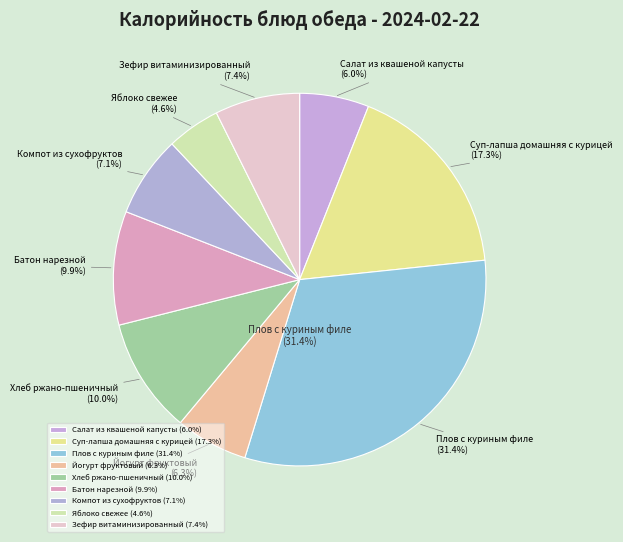

Is Хлеб ржано-пшеничный the majority of the pie?

No